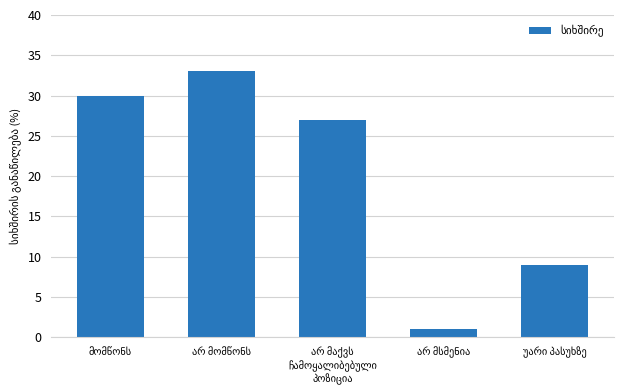

What is the value of the 4th bar from the left?

1